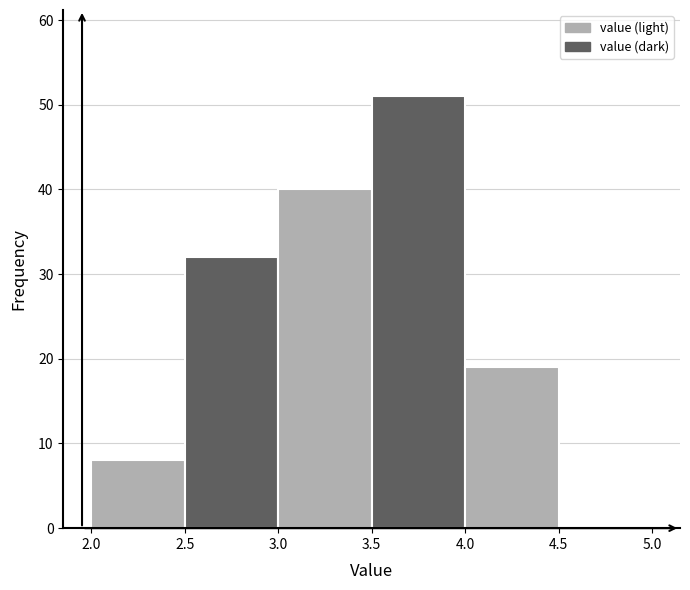

What is the height of the bar covering 2.5 to 3.0 on the x-axis? The values are not printed on the chart, so give them approximately, as read against the axis.

32